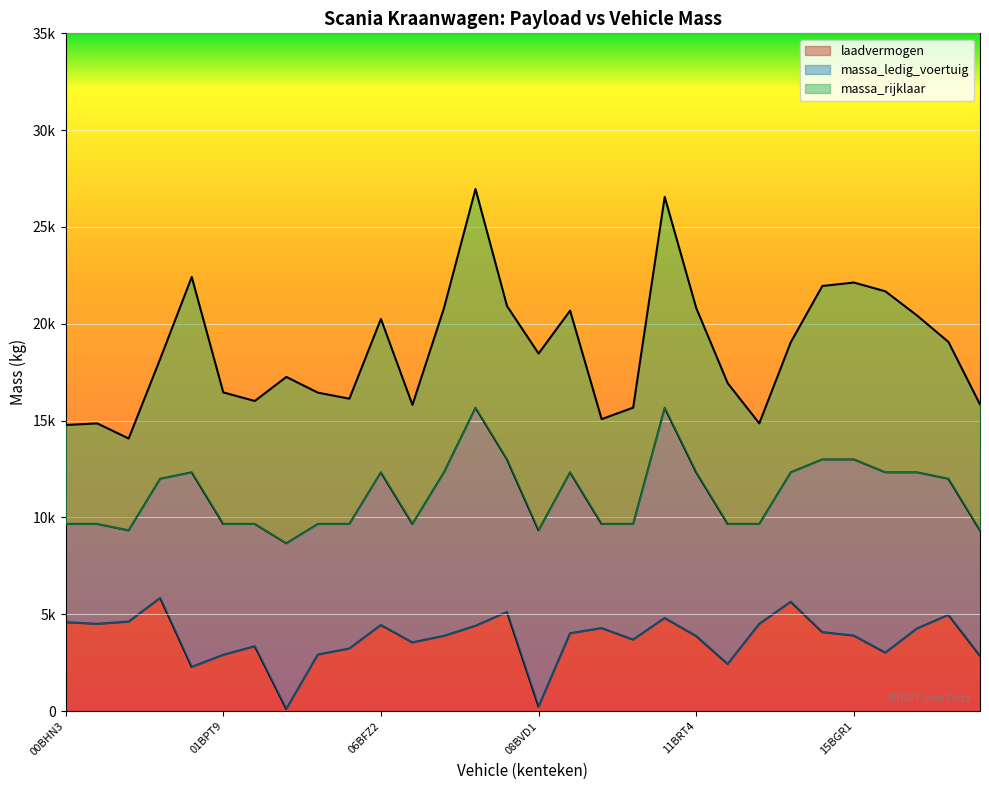

The value of massa_ledig_voertuig at 09BXG8 is 6733. True or false?

False